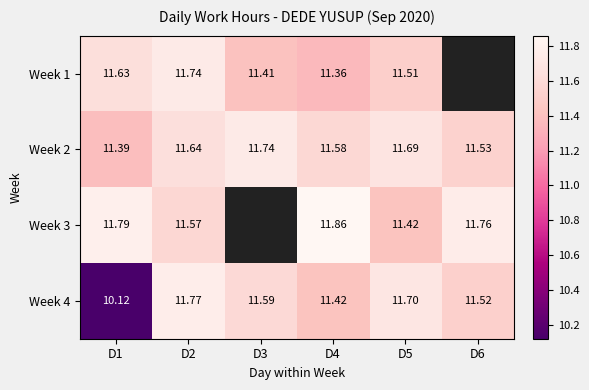

Is the value of Week 3 at D6 greater than the value of Week 1 at D1?

Yes